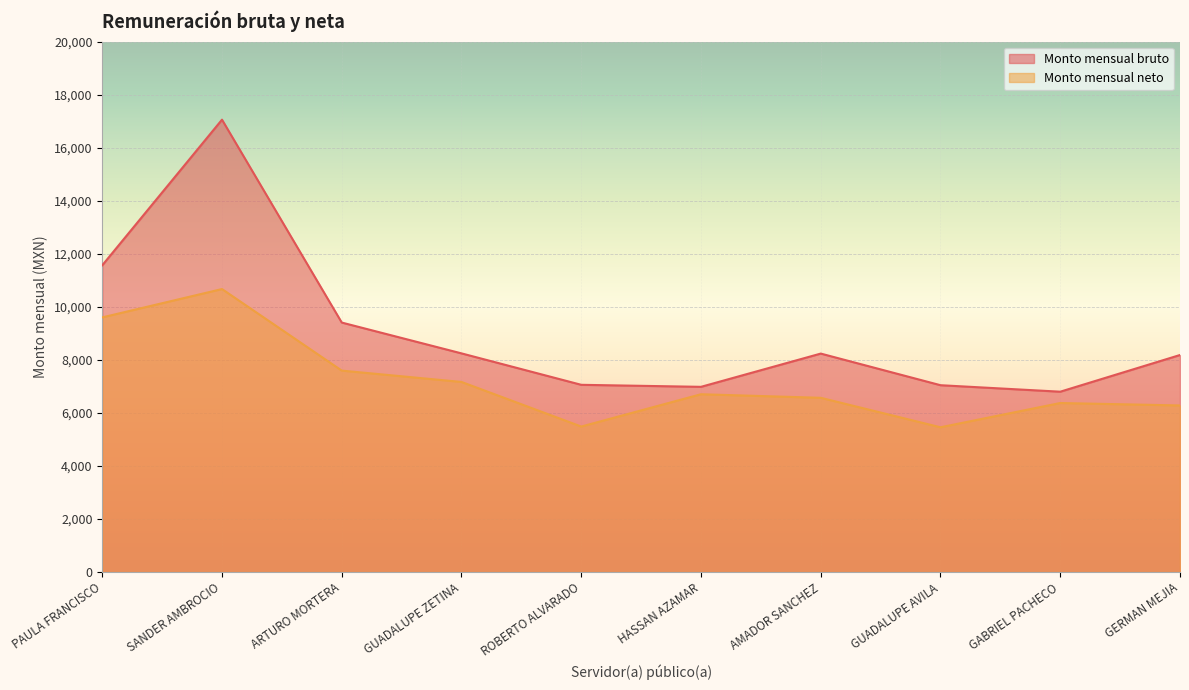

How many interior local valleys does the Monto mensual bruto series have?

2